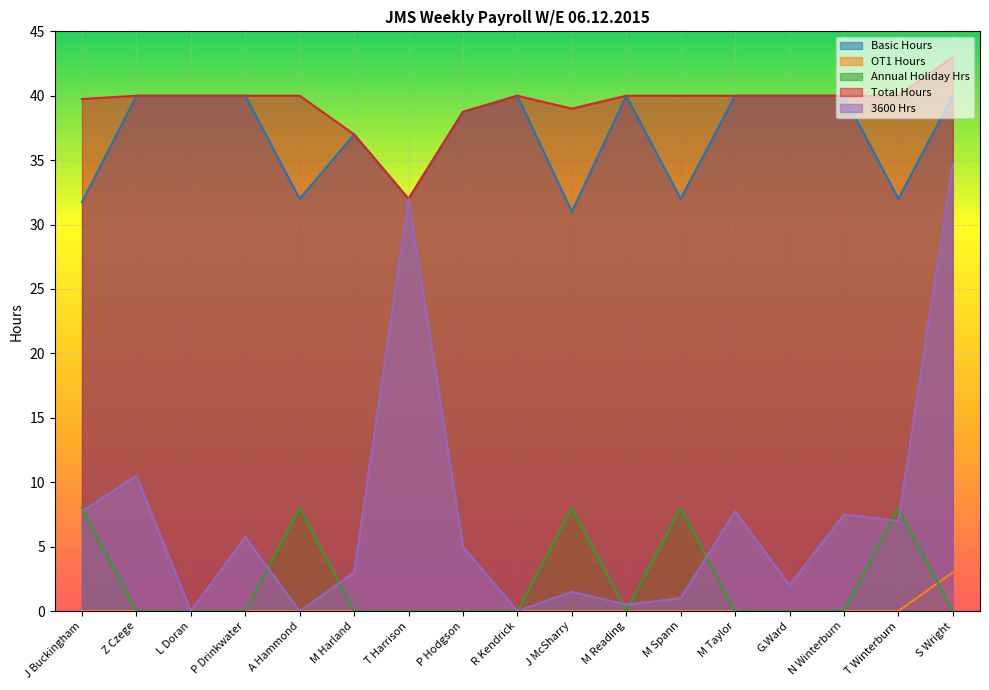

At G.Ward, list the series in order from smallest to largest.

OT1 Hours, Annual Holiday Hrs, 3600 Hrs, Basic Hours, Total Hours